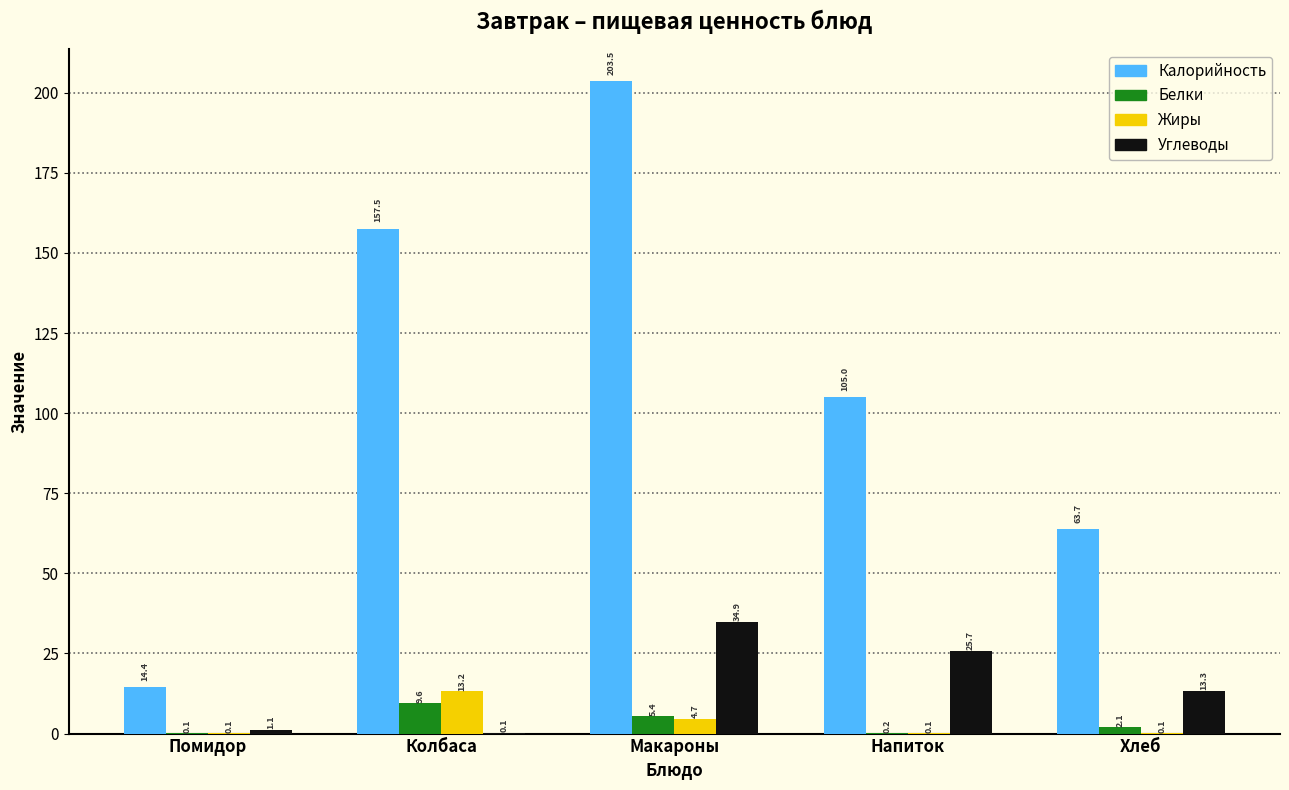

Reading left to right, list all the values displayed in this chart.

Калорийность: Помидор=14.4	Колбаса=157.5	Макароны=203.5	Напиток=105.0	Хлеб=63.7
Белки: Помидор=0.1	Колбаса=9.6	Макароны=5.4	Напиток=0.2	Хлеб=2.1
Жиры: Помидор=0.1	Колбаса=13.2	Макароны=4.7	Напиток=0.1	Хлеб=0.1
Углеводы: Помидор=1.1	Колбаса=0.1	Макароны=34.9	Напиток=25.7	Хлеб=13.3